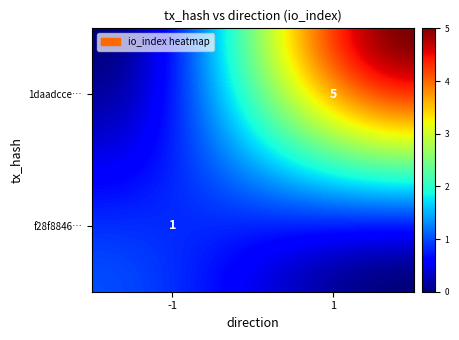

The 1daadcce34d95391434a3de718e23a69d53c3ec series shows 1 at 0. True or false?

False